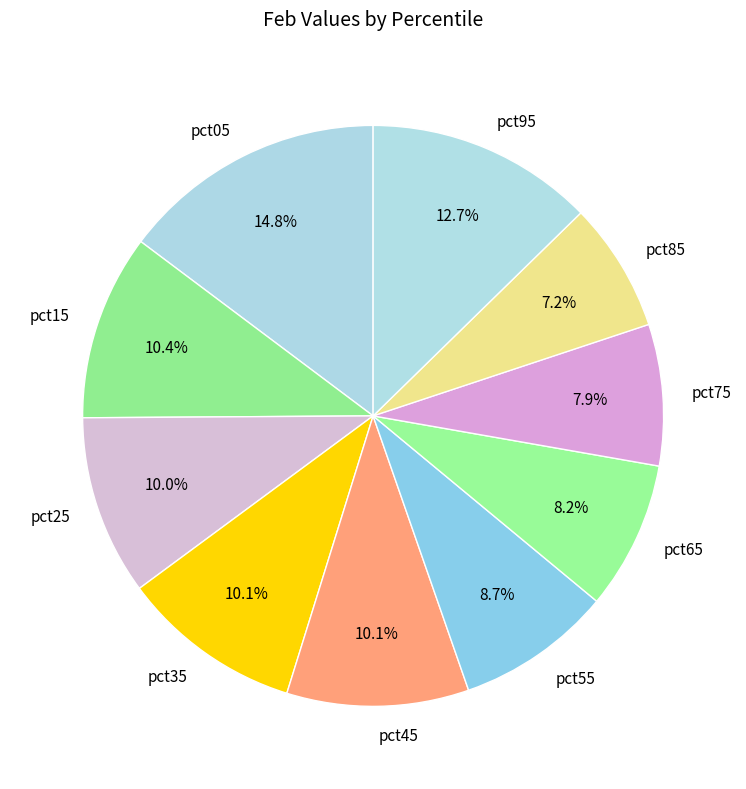

What percentage is the pct65 slice, to the nearest percent?

8%